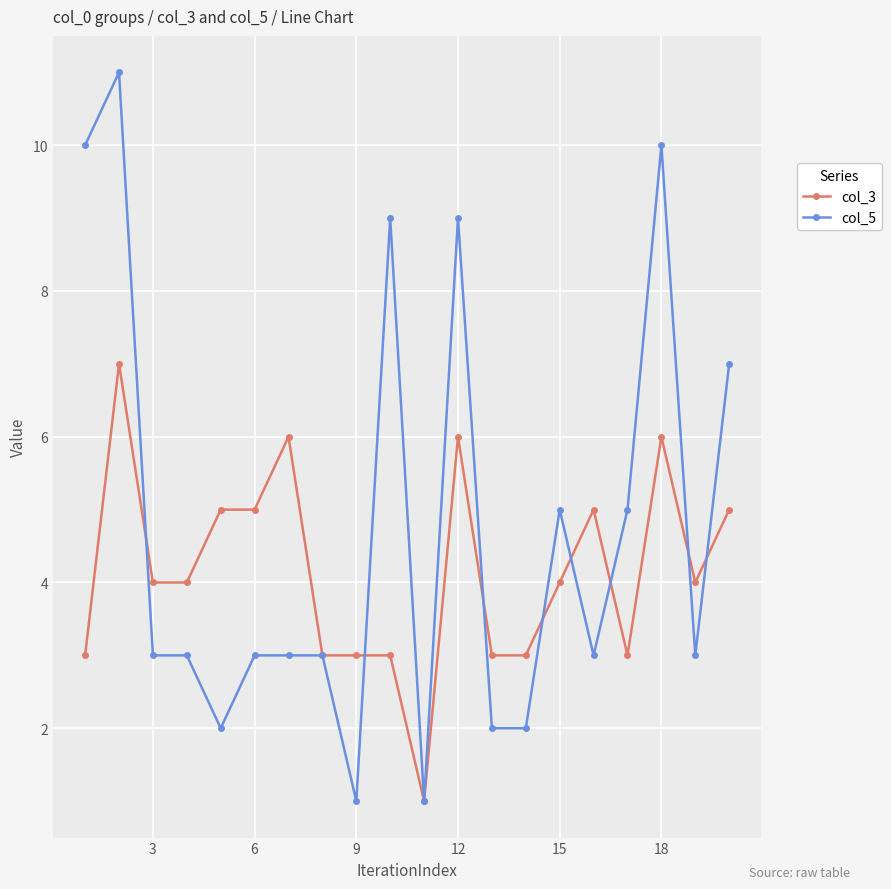

What is the average value of the col_3 series?

4